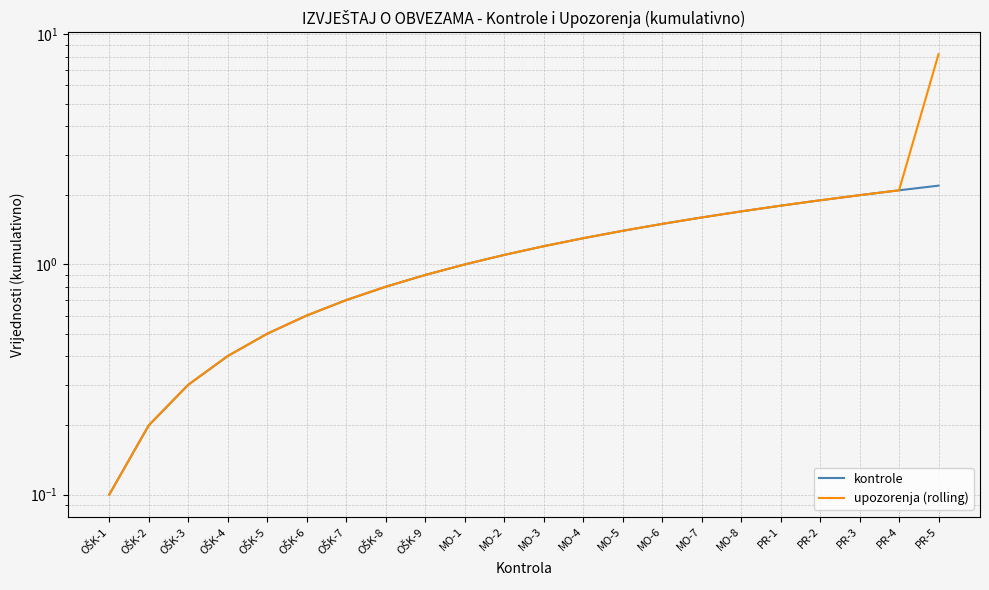

True or false: kontrole and upozorenja (rolling) cross at least once.

False